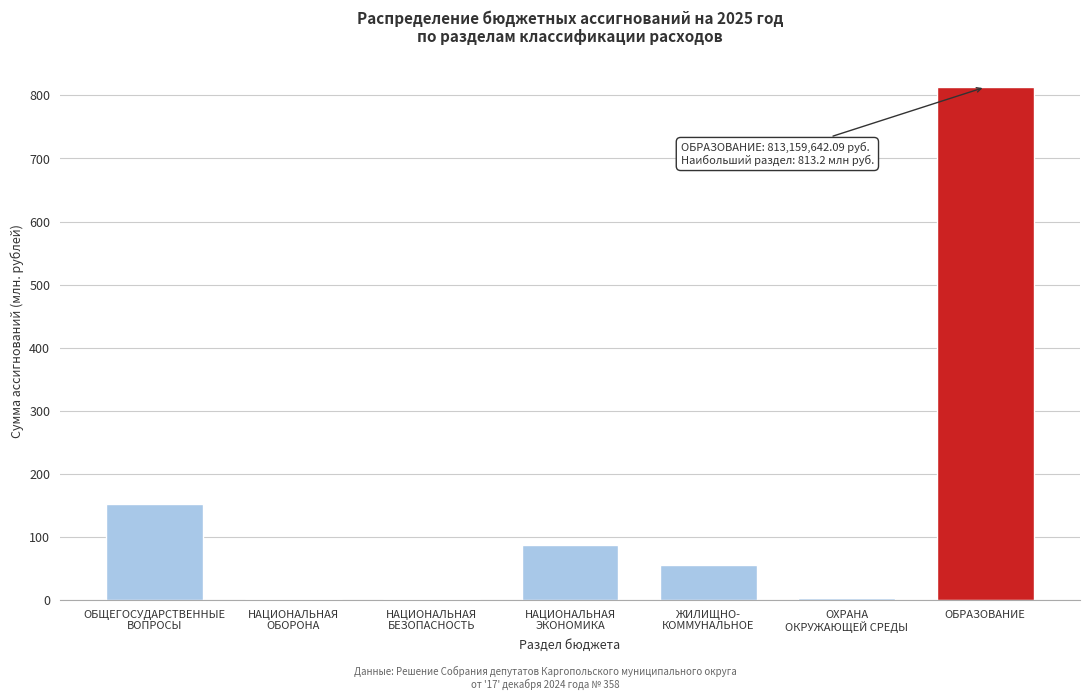

What is the sum of all values?

1114.2